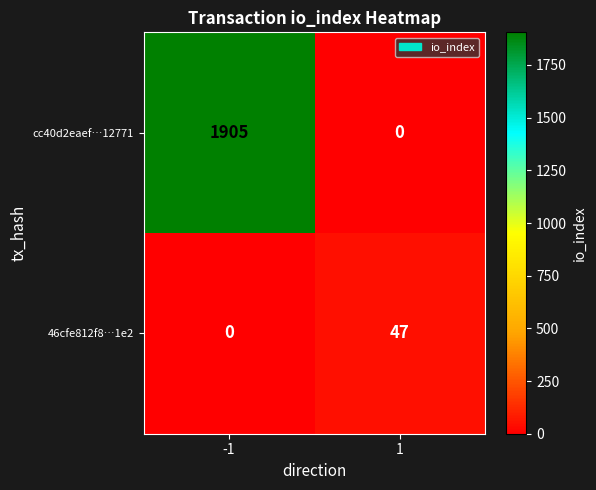

What is the difference between the cc40d2eaef…12771 values at 1 and -1?

1905